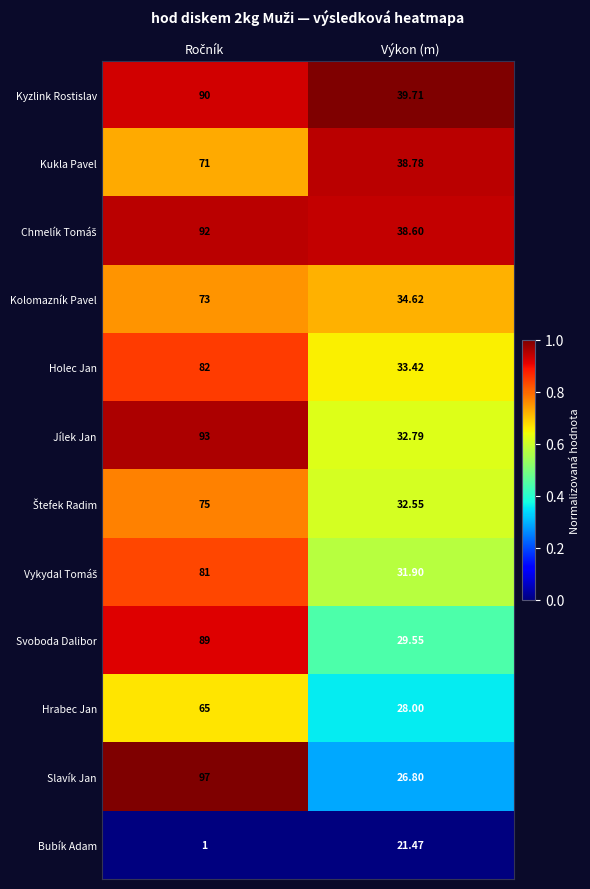

At which label is Svoboda Dalibor closest to 59?

Výkon (m)